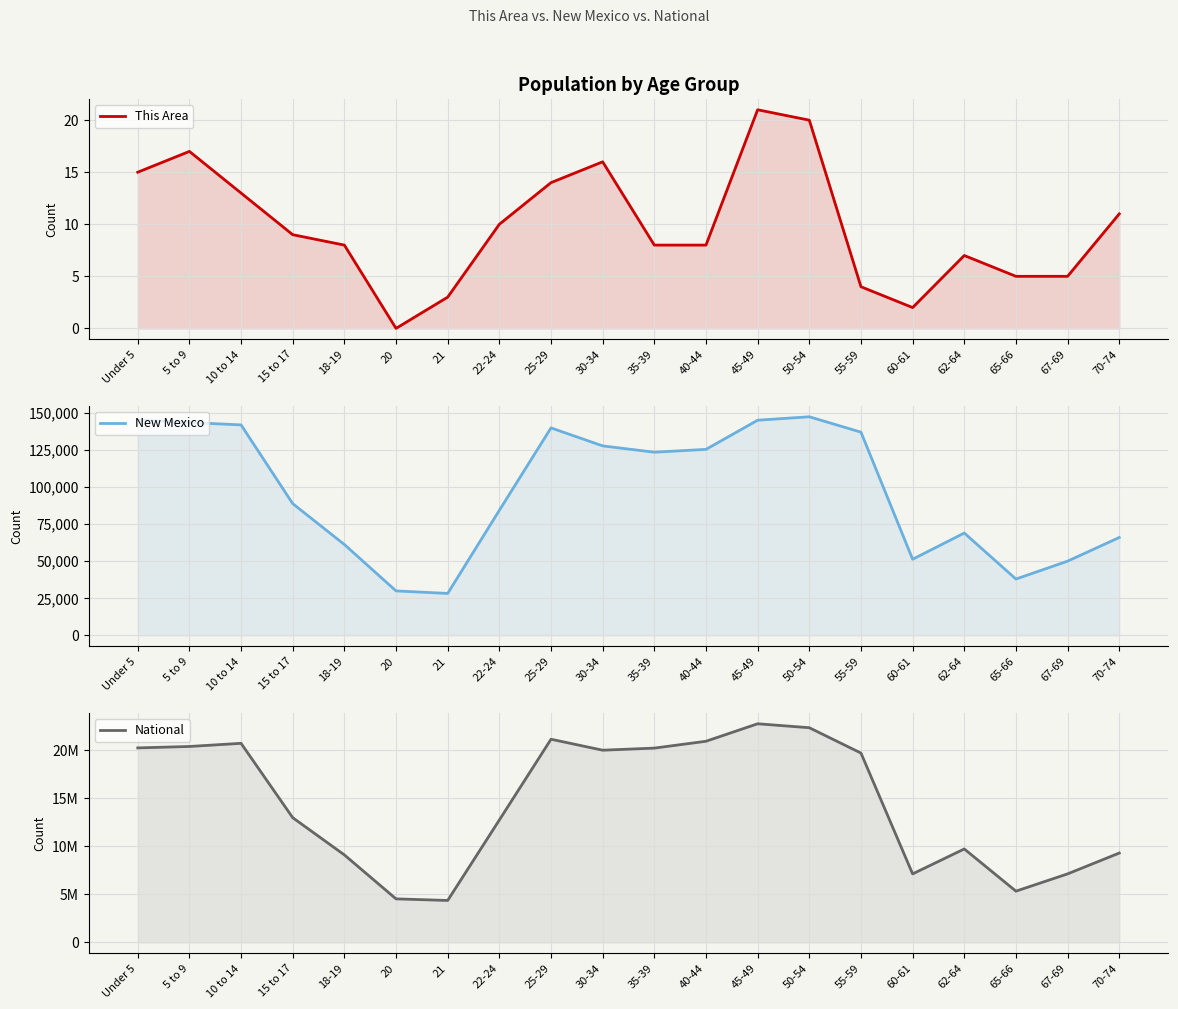

Is it true that National equals 17185256 at 62-64?

False